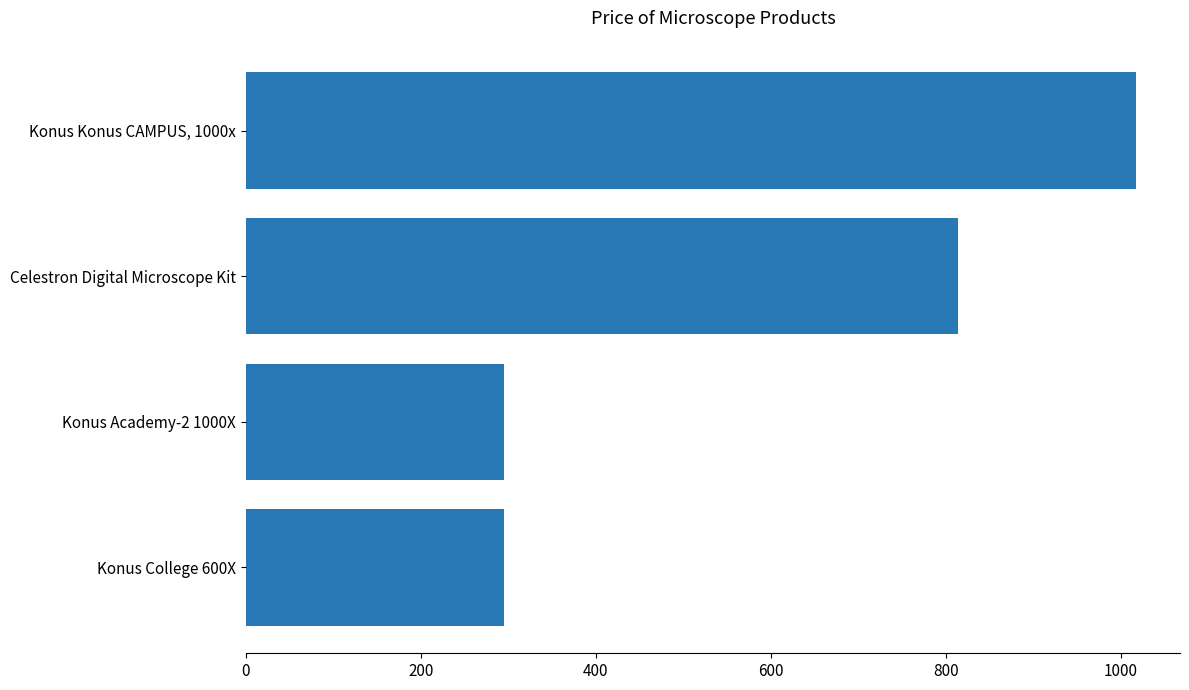

Approximately how many times larger is the value at Konus Academy-2 1000X compared to Celestron Digital Microscope Kit?

0.4